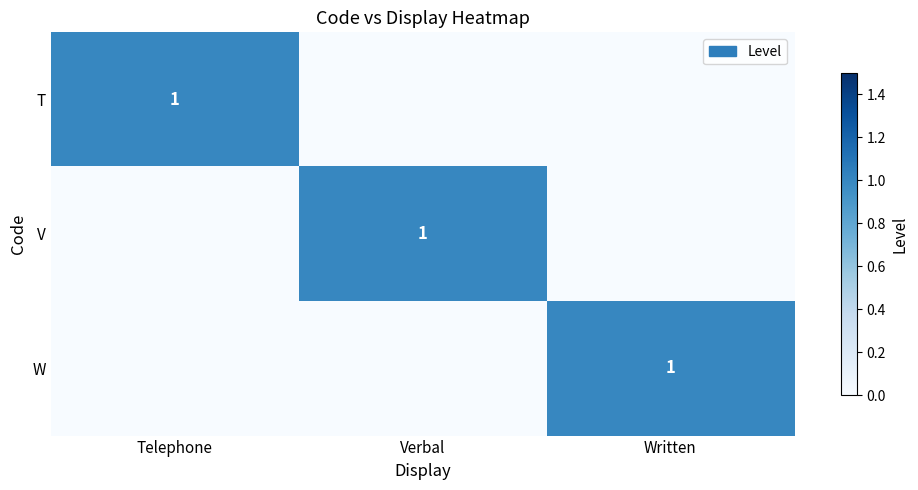

The value of W at Written is 0. True or false?

False